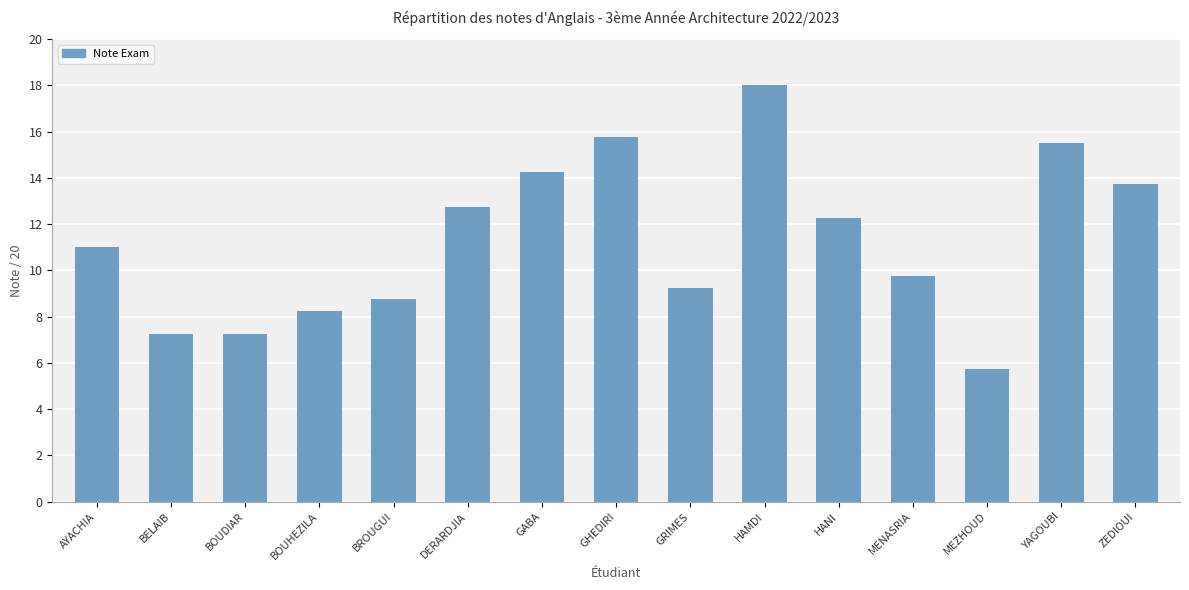

Which category has the highest value across all series?

HAMDI